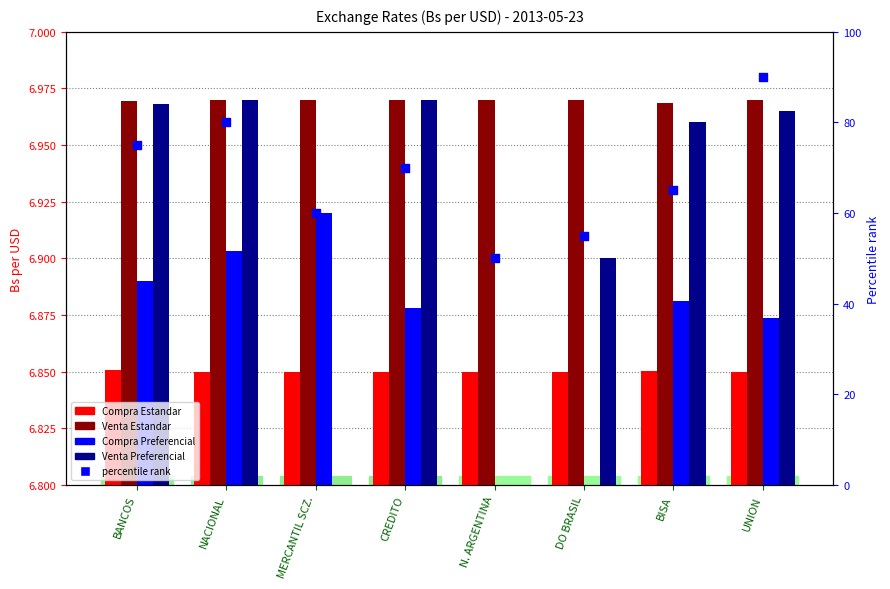

What is the total value across all series at CREDITO?

97.7